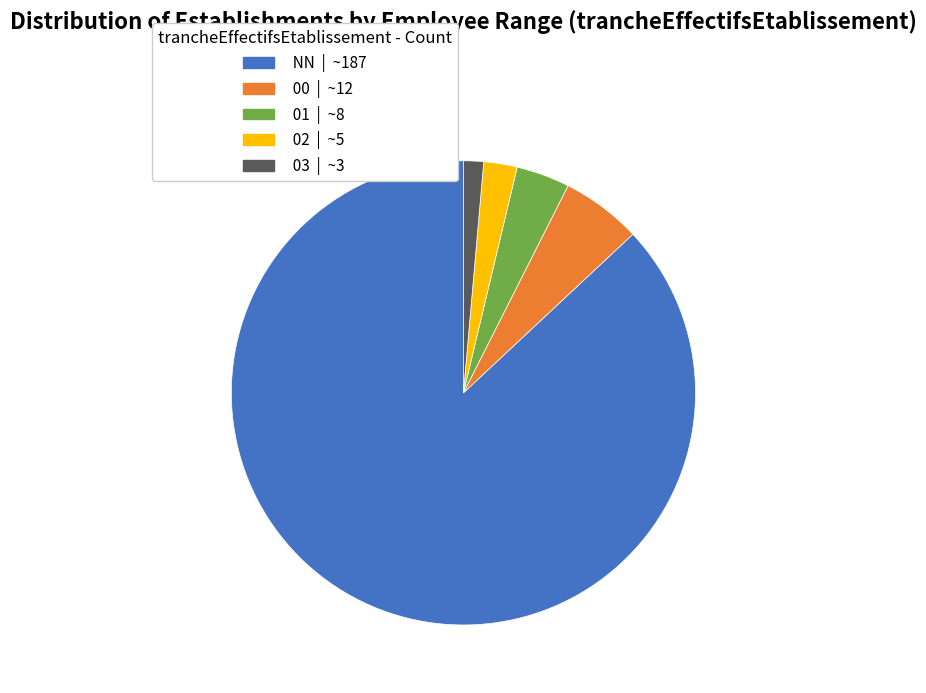

Which has a higher value, 02 or NN?

NN